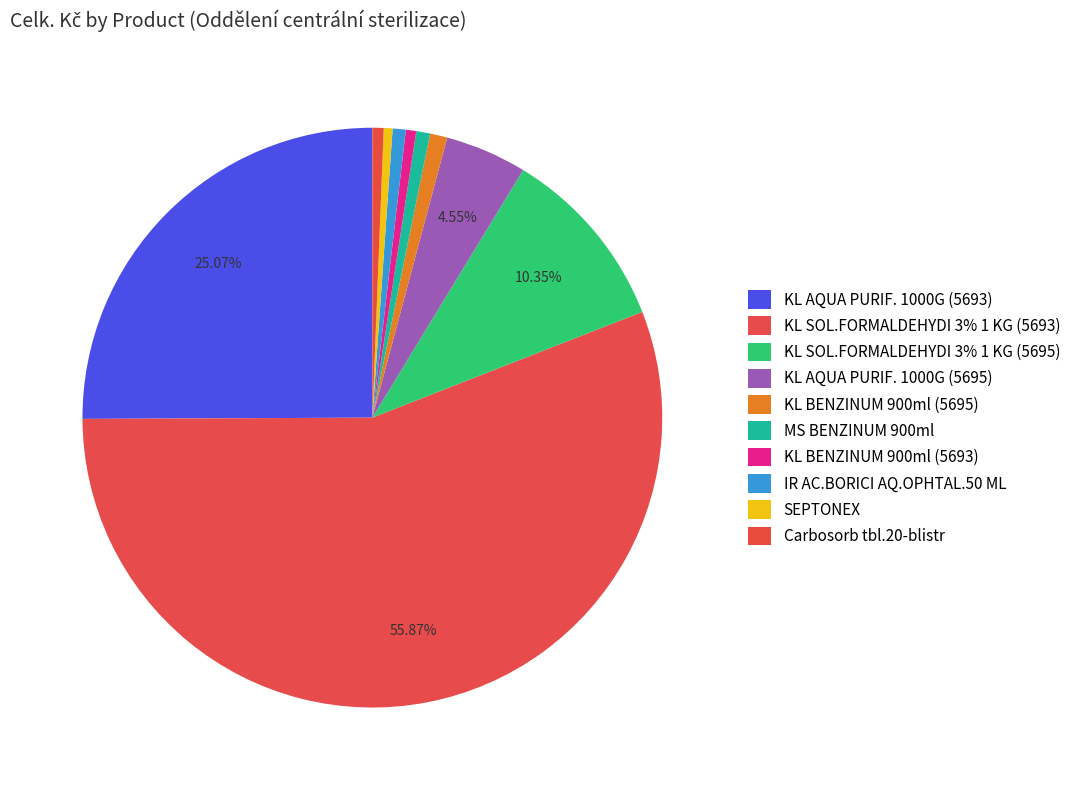

Combined, do KL SOL.FORMALDEHYDI 3% 1 KG (5695) and KL SOL.FORMALDEHYDI 3% 1 KG (5693) account for over 50%?

Yes